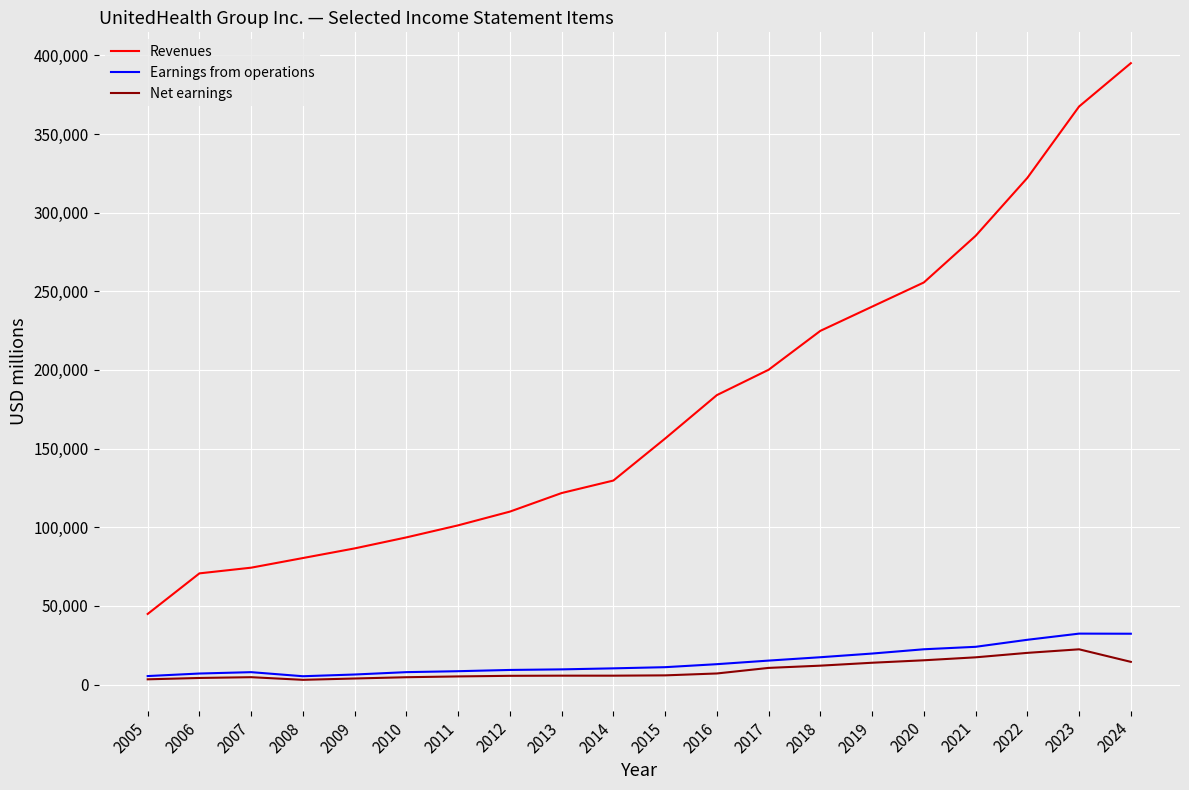

Which series has the largest range (max minus min)?

Revenues